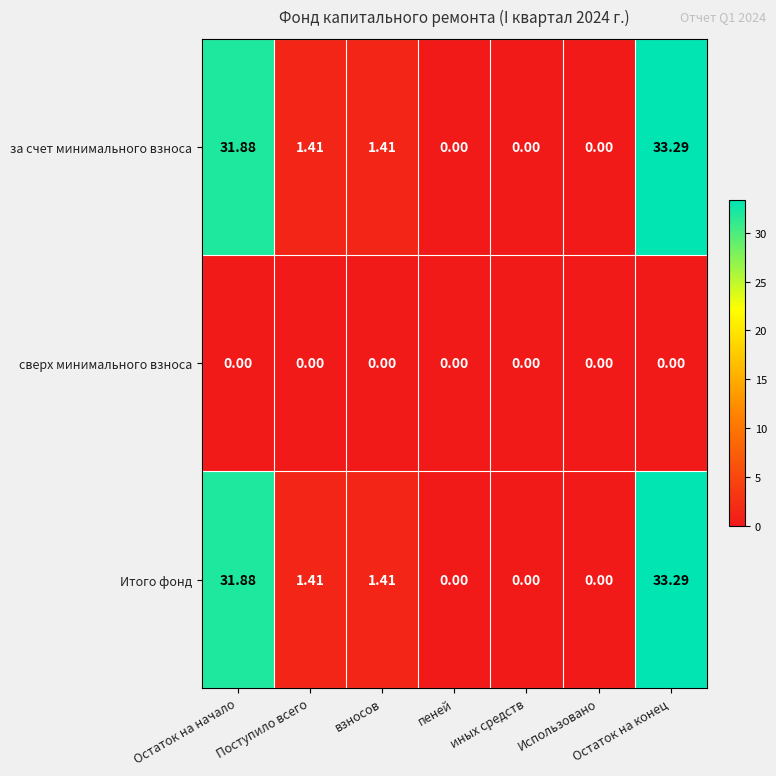

At which category is the sum across all series the highest?

Остаток на конец